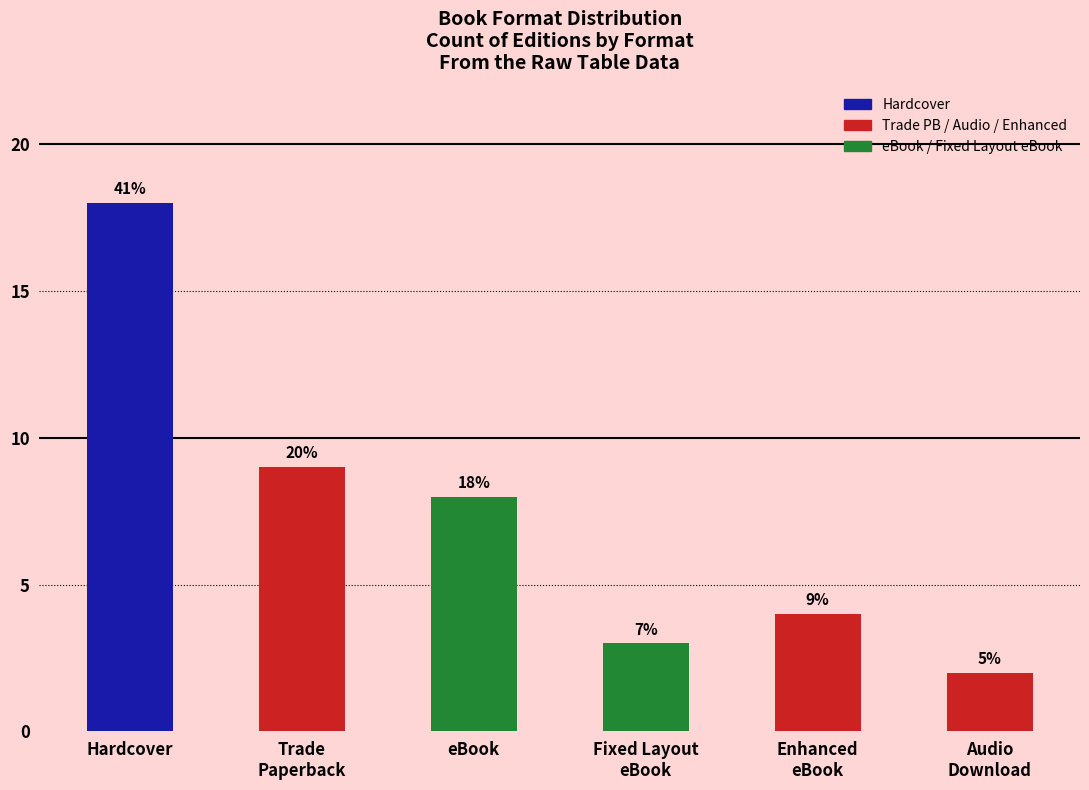

At which label is Trade Paperback / Audio closest to 4?

Enhanced
eBook